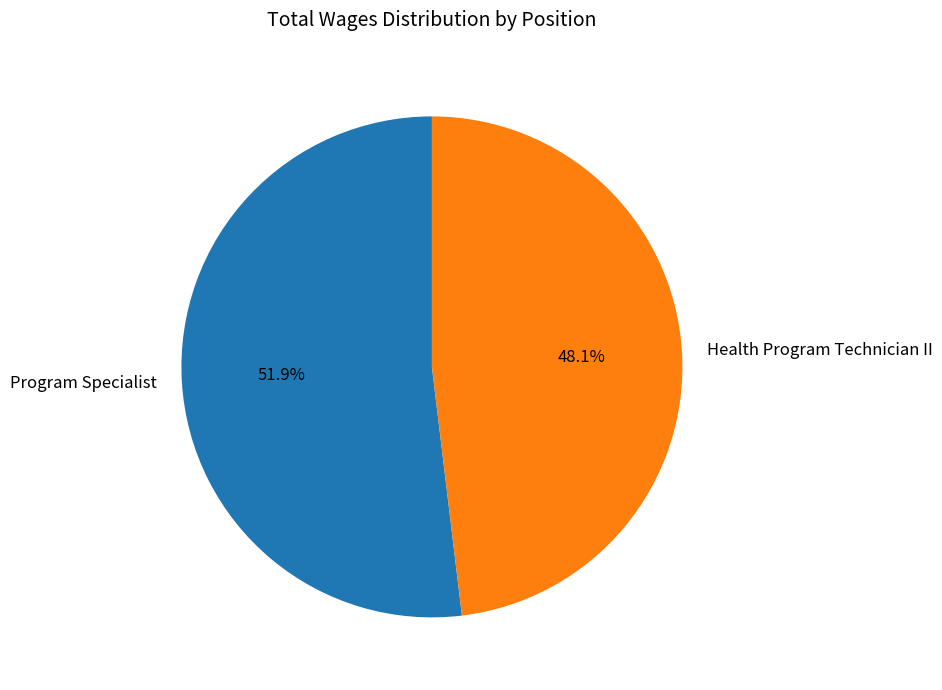

How many slices are in this pie chart?

2